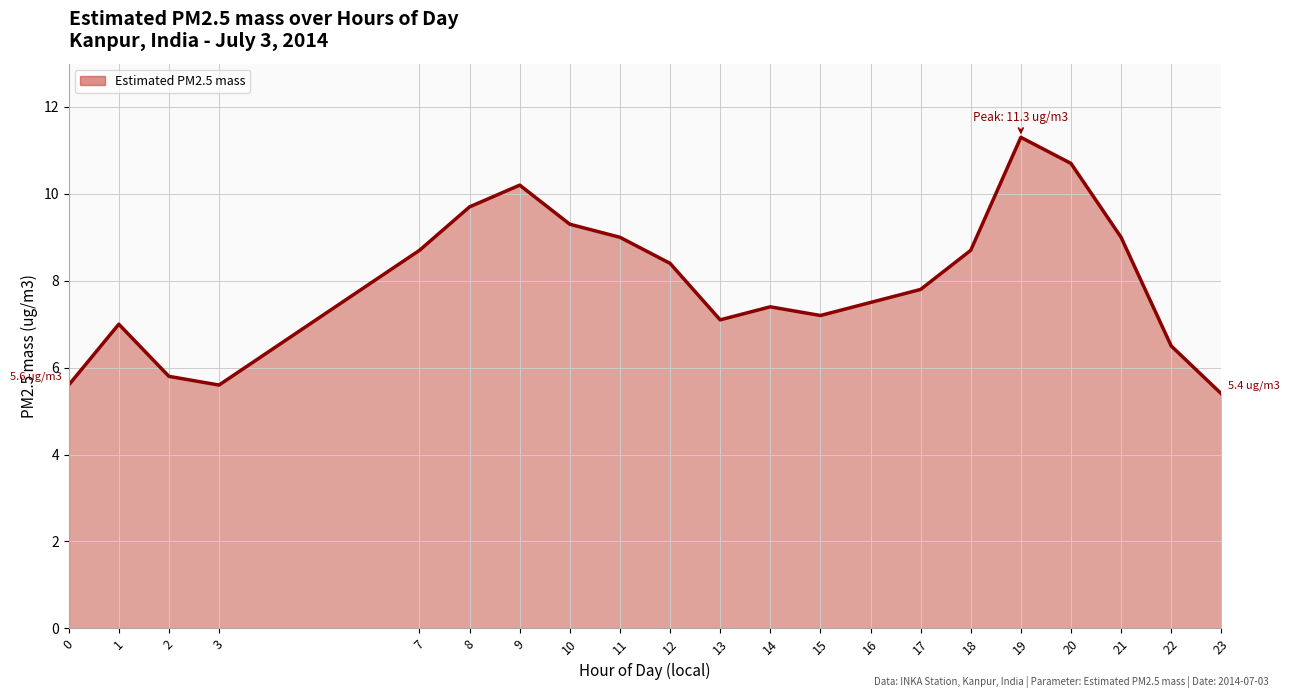

What is the change in value from 0 to 11?

+3.4